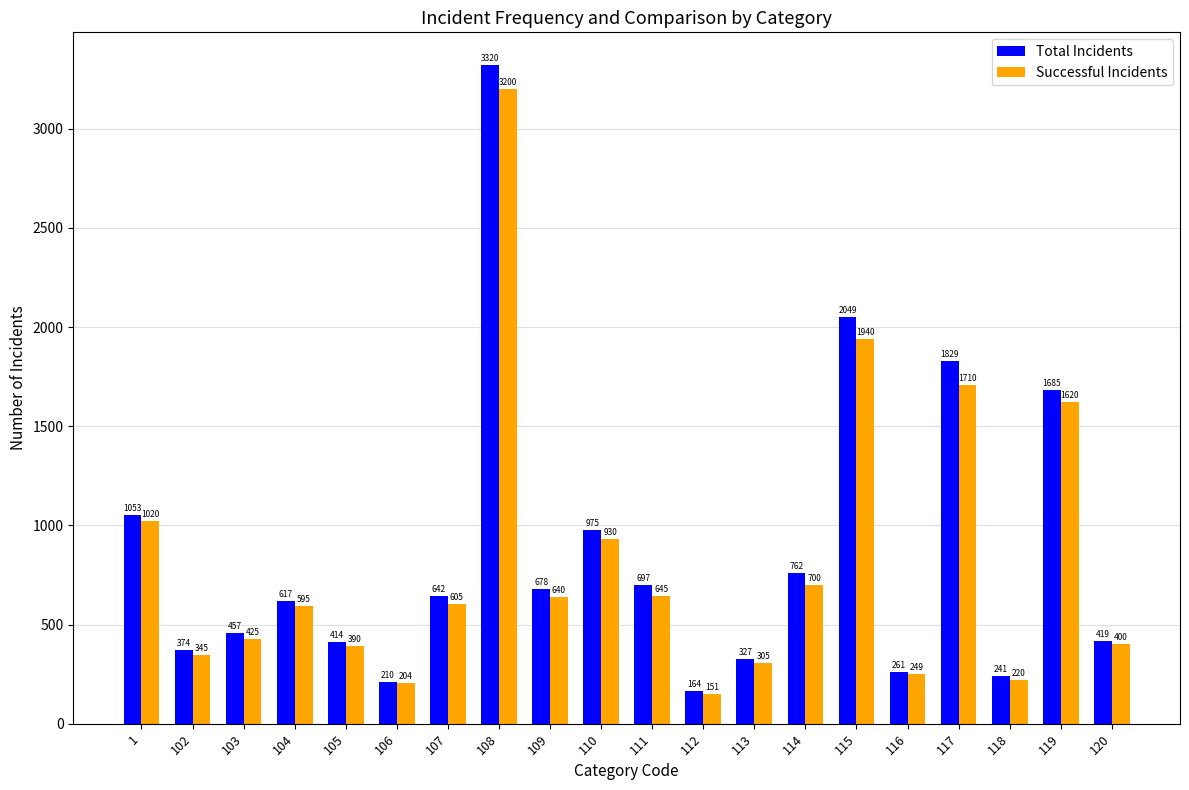

Reading left to right, what are all the values shown in this chart?

Total Incidents: 1053	374	457	617	414	210	642	3320	678	975	697	164	327	762	2049	261	1829	241	1685	419
Successful Incidents: 1020	345	425	595	390	204	605	3200	640	930	645	151	305	700	1940	249	1710	220	1620	400